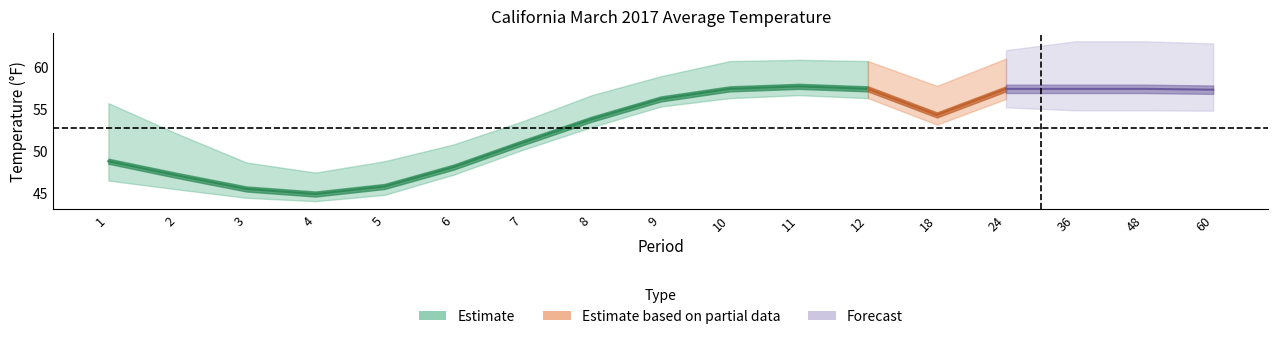

Is the value of 1901-2000 Mean at 10 greater than the value of Value at 12?

No